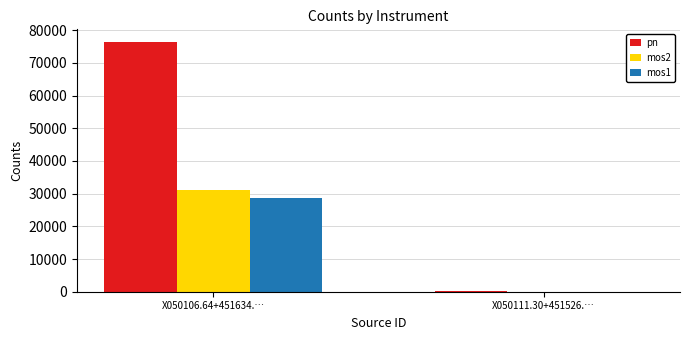

Which series has the largest range (max minus min)?

pn